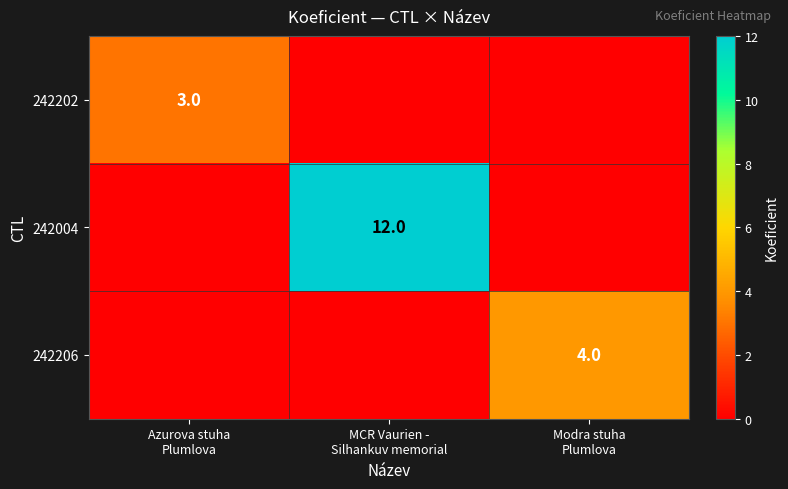

Which series has the widest spread of values?

242004